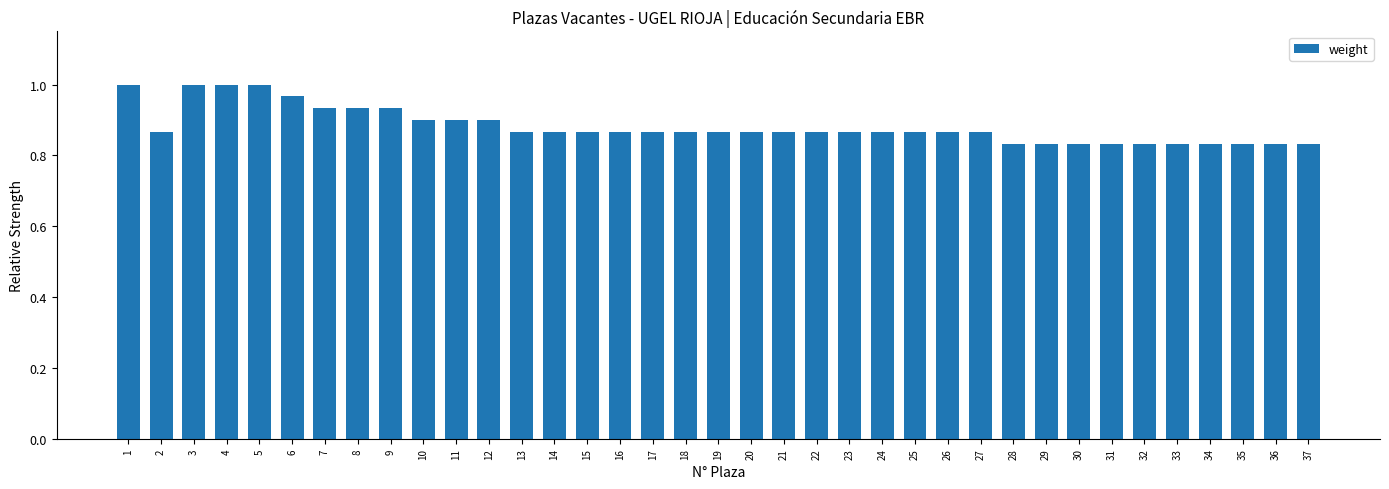

What is the change in value from 10 to 32?

-0.1